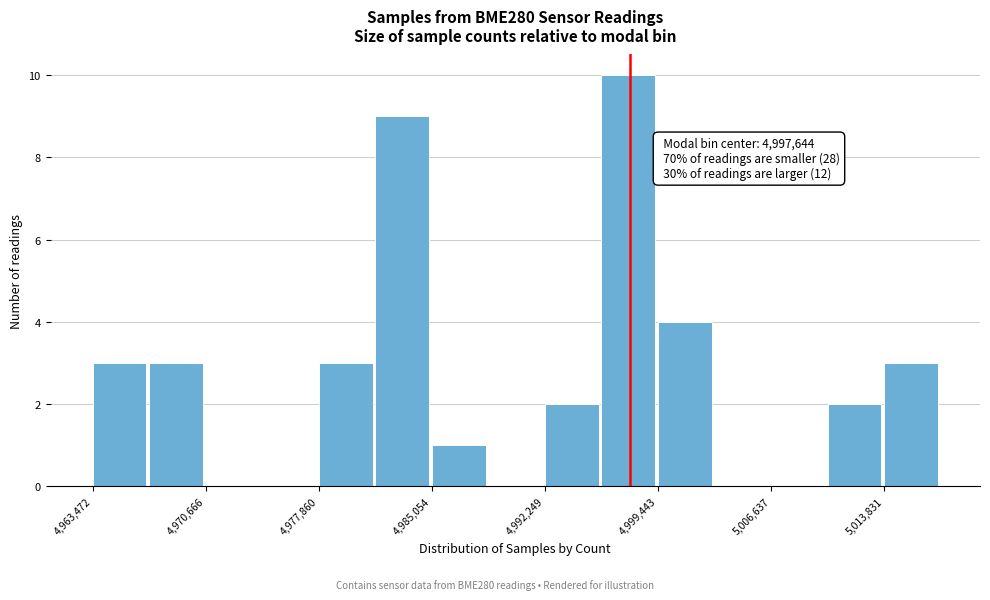

Around what value on the x-axis is the tallest bar? Give the approximate position of its centre, as read against the axis.

4998000